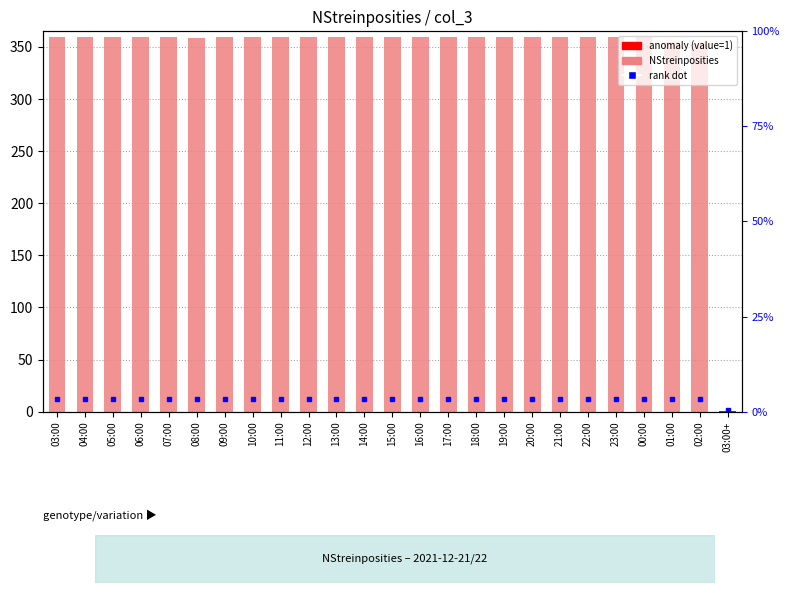

Approximately how many times larger is the value at 06:00 compared to 18:00?

1.0